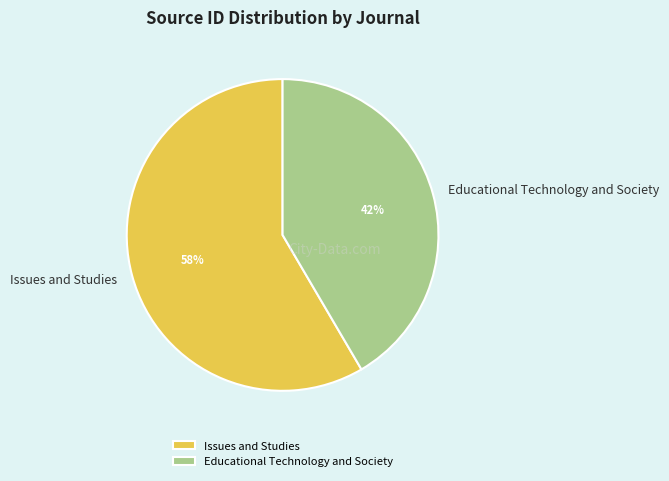

Is the sum of Issues and Studies and Educational Technology and Society greater than half?

Yes